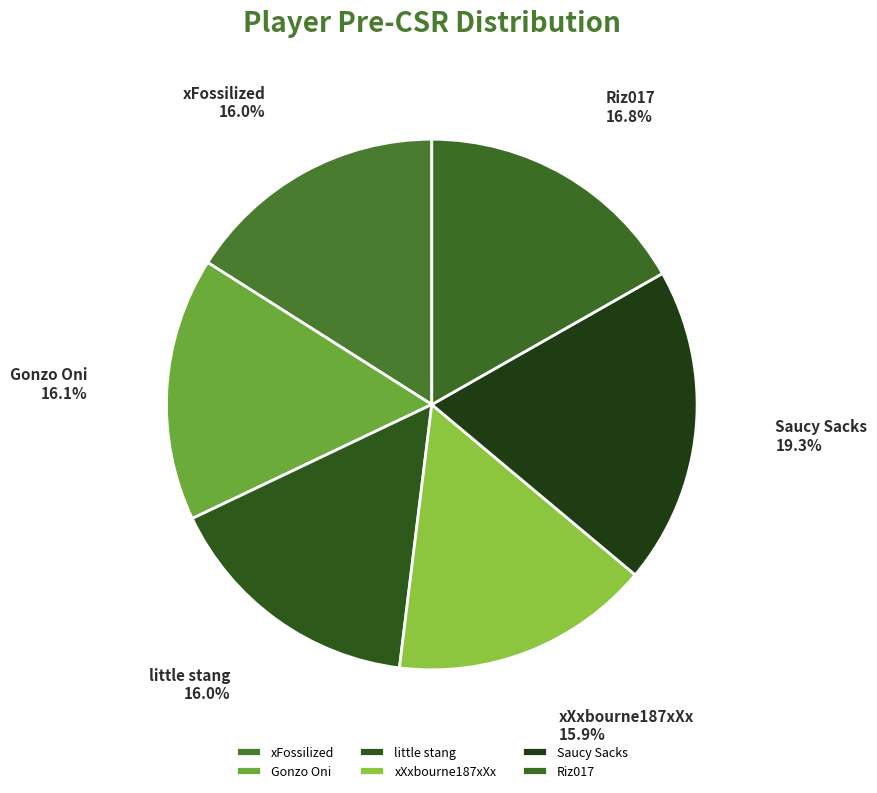

Do Saucy Sacks and xXxbourne187xXx together represent more than half of the pie?

No